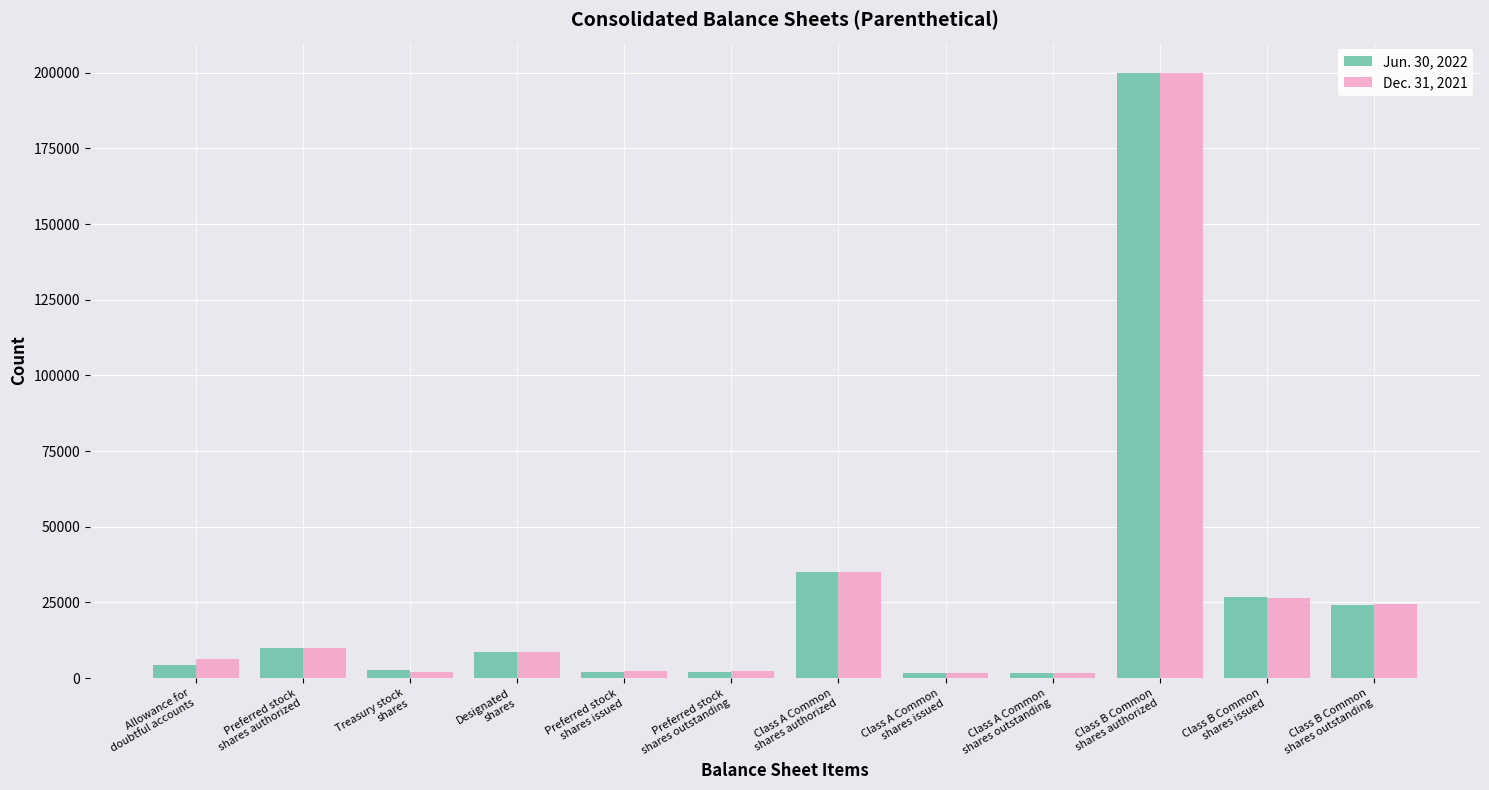

Read the Dec. 31, 2021 value at Class B Common
shares issued.

26620